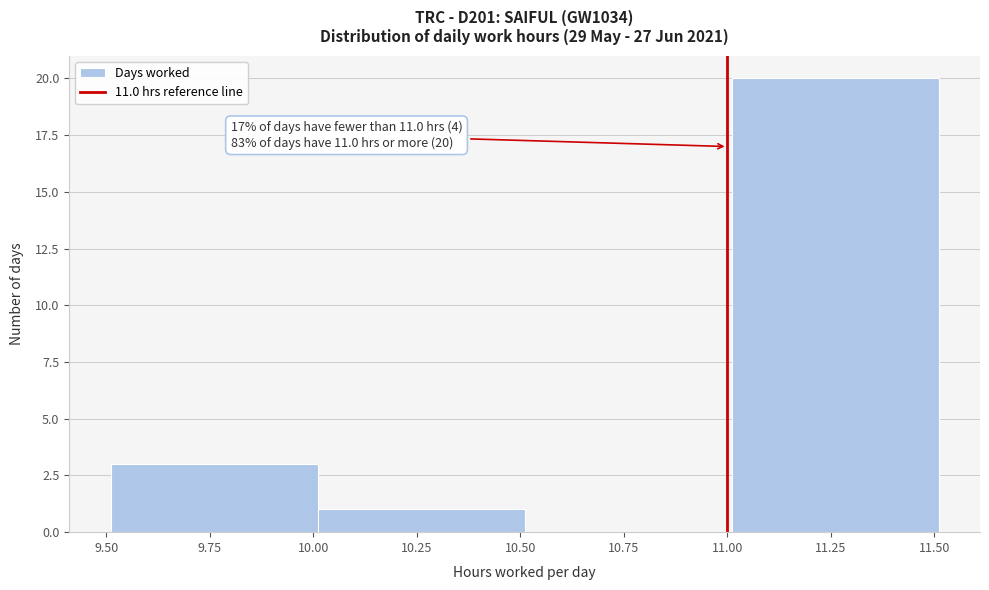

Over which range of the x-axis is the bar tallest?

11.01 to 11.51